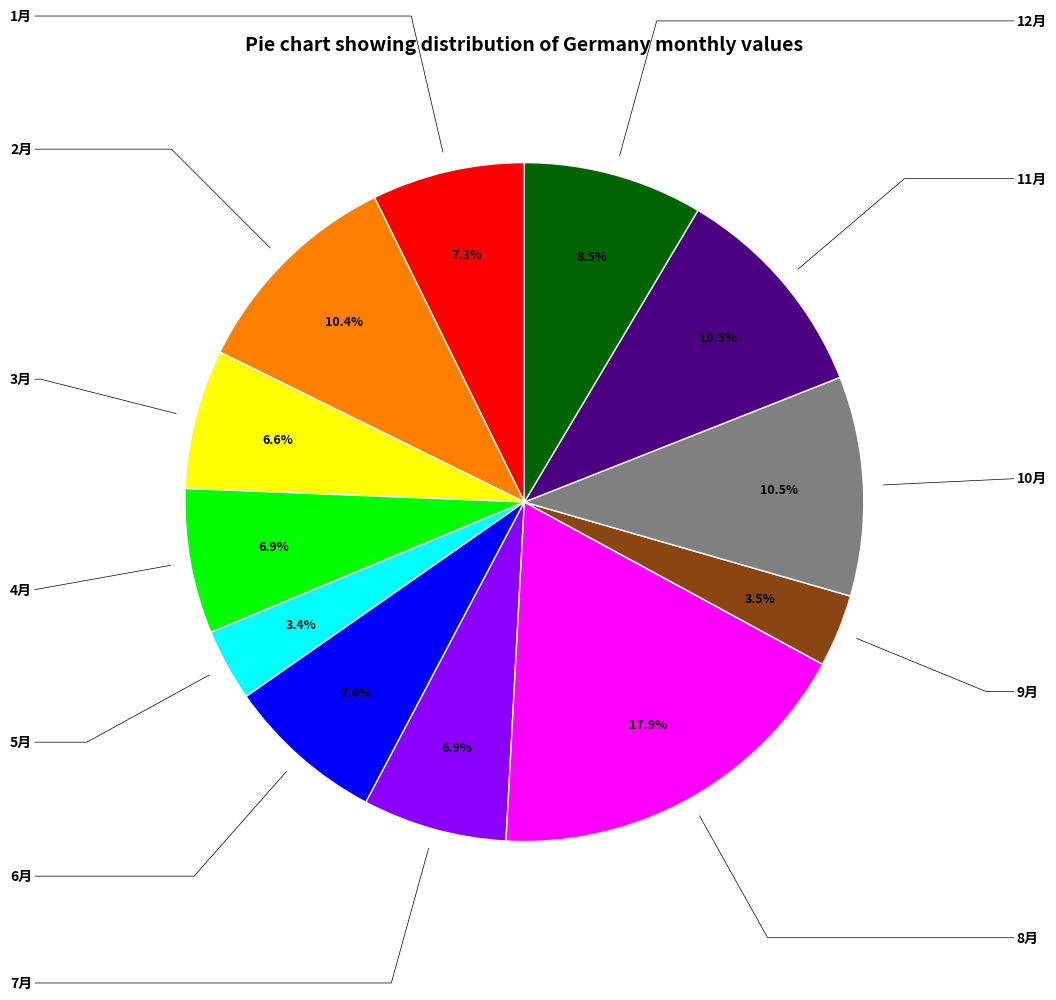

Is there a majority slice in this chart?

No